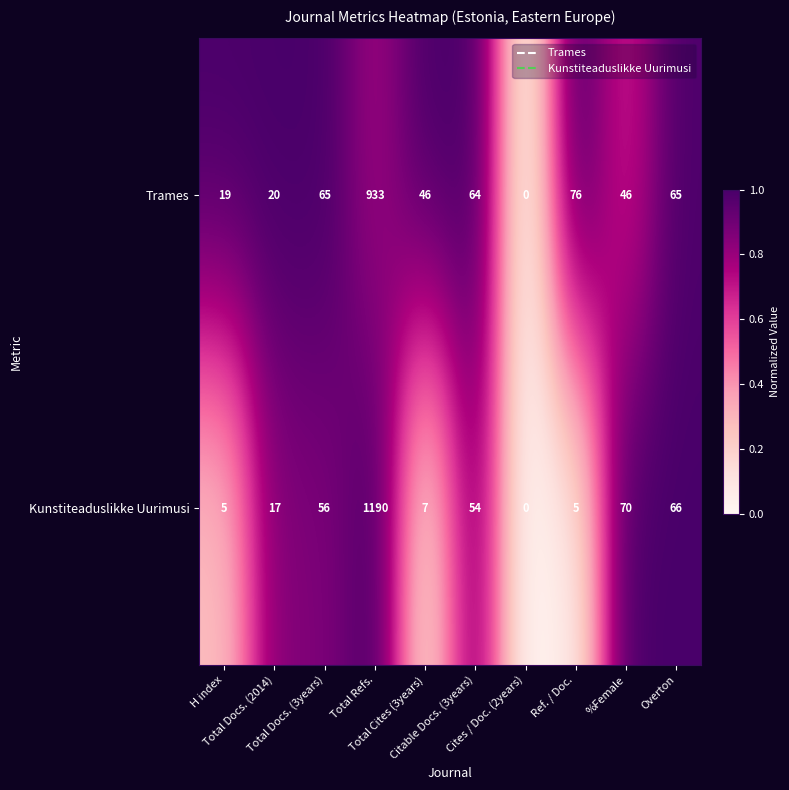

List the series in order of their peak value, highest first.

Kunstiteaduslikke Uurimusi, Trames